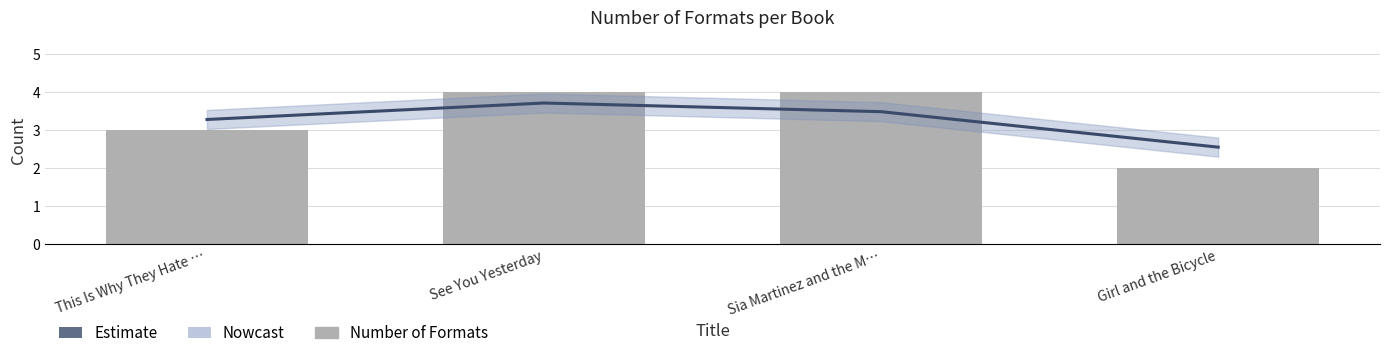

Rank the categories by value from highest to lowest.

See You Yesterday, Sia Martinez and the M…, This Is Why They Hate …, Girl and the Bicycle